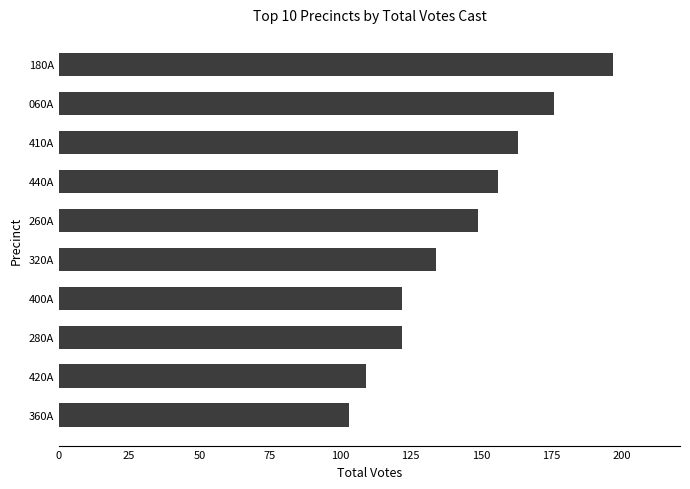

Which has a higher value, 180A or 420A?

180A